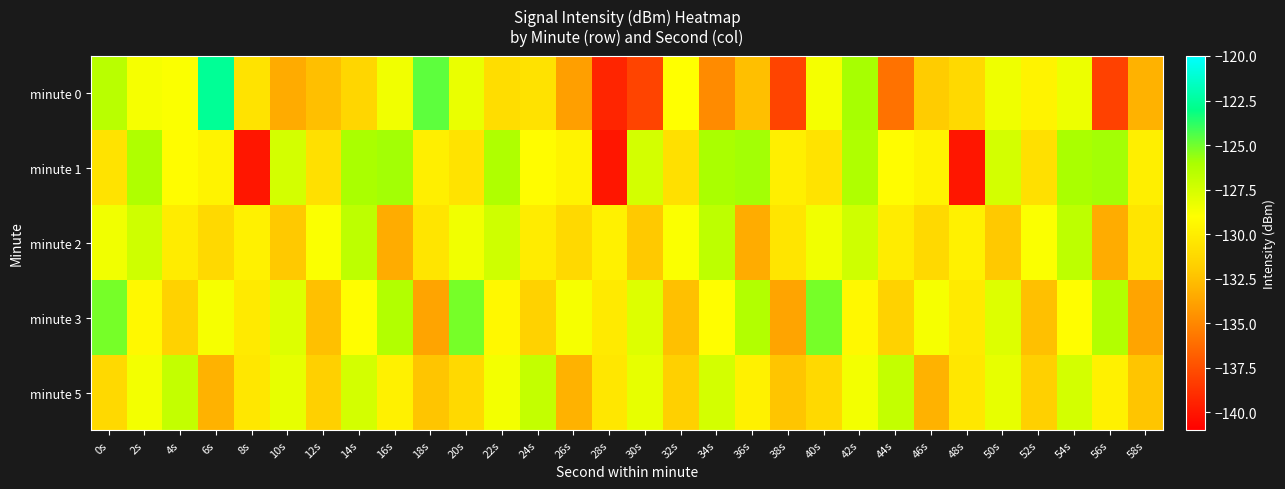

Reading left to right, list all the values displayed in this chart.

minute 0: 0s=-126.5	2s=-128.7	4s=-128.9	6s=-122.6	8s=-130.6	10s=-133.4	12s=-132.5	14s=-131.4	16s=-128.5	18s=-124.7	20s=-128.3	22s=-131.0	24s=-130.7	26s=-134.0	28s=-139.4	30s=-138.0	32s=-129.0	34s=-134.8	36s=-132.5	38s=-137.9	40s=-128.7	42s=-126.0	44s=-135.9	46s=-132.0	48s=-131.2	50s=-128.5	52s=-129.7	54s=-128.4	56s=-138.1	58s=-133.1
minute 1: 0s=-130.6	2s=-126.2	4s=-129.2	6s=-129.7	8s=-140.0	10s=-127.5	12s=-130.8	14s=-126.0	16s=-125.9	18s=-129.9	20s=-130.6	22s=-126.2	24s=-129.2	26s=-129.7	28s=-140.0	30s=-127.5	32s=-130.8	34s=-126.0	36s=-125.9	38s=-129.9	40s=-130.6	42s=-126.2	44s=-129.2	46s=-129.7	48s=-140.0	50s=-127.5	52s=-130.8	54s=-126.0	56s=-125.9	58s=-129.9
minute 2: 0s=-128.5	2s=-127.3	4s=-130.1	6s=-131.2	8s=-129.8	10s=-132.1	12s=-128.9	14s=-126.7	16s=-133.4	18s=-130.5	20s=-128.5	22s=-127.3	24s=-130.1	26s=-131.2	28s=-129.8	30s=-132.1	32s=-128.9	34s=-126.7	36s=-133.4	38s=-130.5	40s=-128.5	42s=-127.3	44s=-130.1	46s=-131.2	48s=-129.8	50s=-132.1	52s=-128.9	54s=-126.7	56s=-133.4	58s=-130.5
minute 3: 0s=-125.1	2s=-129.4	4s=-131.6	6s=-128.7	8s=-130.2	10s=-127.8	12s=-132.5	14s=-129.1	16s=-126.3	18s=-133.7	20s=-125.1	22s=-129.4	24s=-131.6	26s=-128.7	28s=-130.2	30s=-127.8	32s=-132.5	34s=-129.1	36s=-126.3	38s=-133.7	40s=-125.1	42s=-129.4	44s=-131.6	46s=-128.7	48s=-130.2	50s=-127.8	52s=-132.5	54s=-129.1	56s=-126.3	58s=-133.7
minute 5: 0s=-131.2	2s=-128.6	4s=-126.9	6s=-133.1	8s=-130.4	10s=-128.2	12s=-131.7	14s=-127.5	16s=-129.8	18s=-132.3	20s=-131.2	22s=-128.6	24s=-126.9	26s=-133.1	28s=-130.4	30s=-128.2	32s=-131.7	34s=-127.5	36s=-129.8	38s=-132.3	40s=-131.2	42s=-128.6	44s=-126.9	46s=-133.1	48s=-130.4	50s=-128.2	52s=-131.7	54s=-127.5	56s=-129.8	58s=-132.3